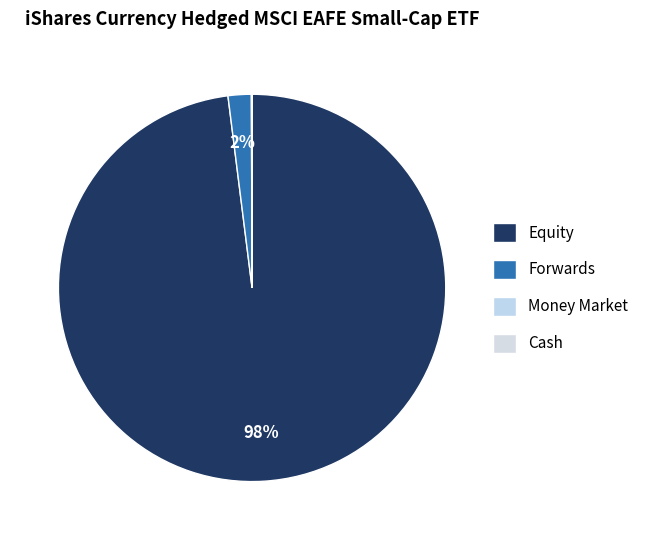

To the nearest percent, what is the difference between the Money Market and Forwards slice percentages?

2%